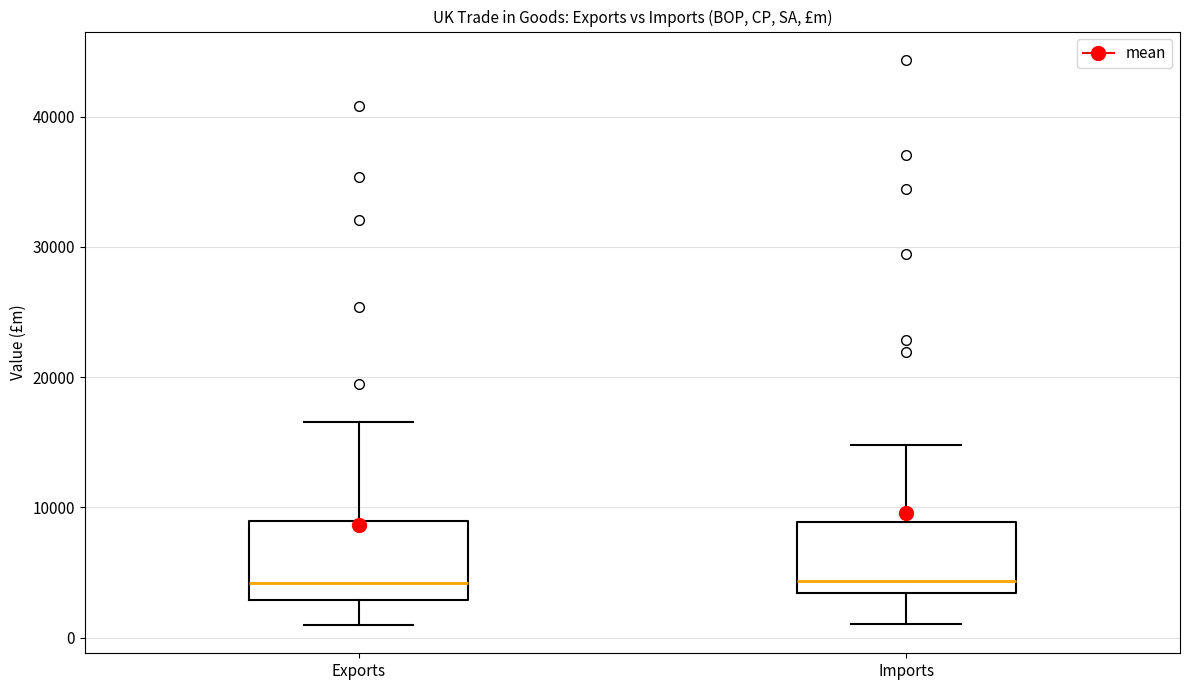

Reading left to right, transcribe this box plot: for each box, give where its median line is, the range the box spans, and where its two whiskers end, as read against the y-axis. The values are not printed on the chart, so give them approximately, as read against the axis.

Exports: median 4000, box 3000 to 9000, whiskers 1000 to 17000
Imports: median 4000, box 3000 to 9000, whiskers 1000 to 15000